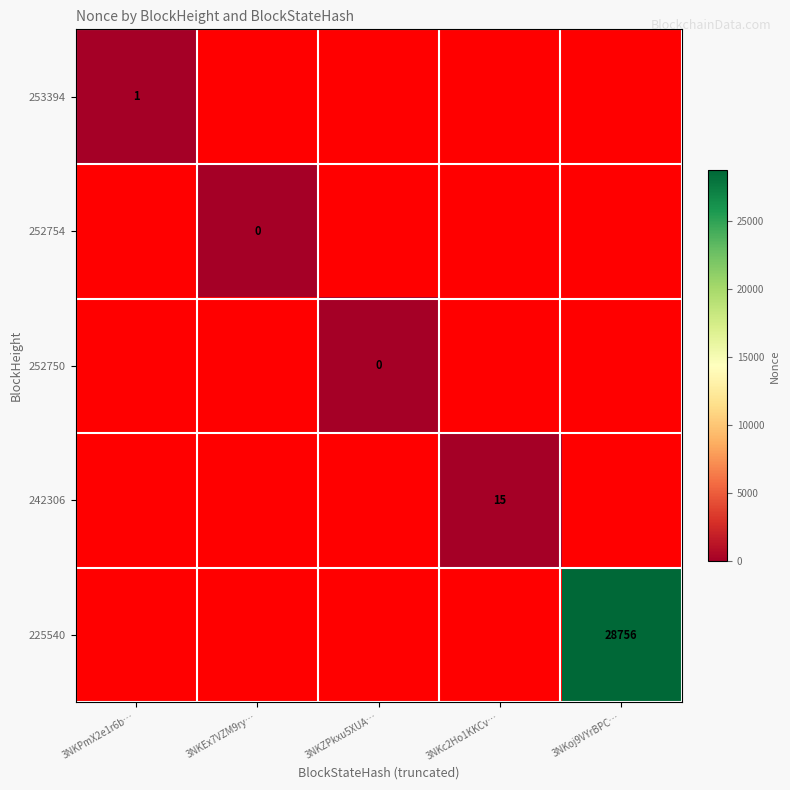

List the labels in order of 253394 value, largest first.

3NKPmX2e1r6b…, 3NKEx7VZM9ry…, 3NKZPkxu5XUA…, 3NKc2Ho1KKCv…, 3NKoj9VYrBPC…